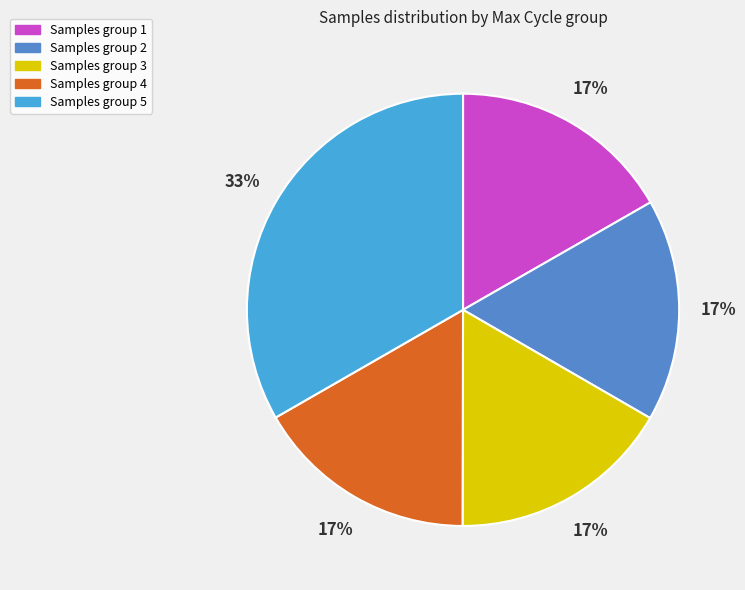

Does any single category account for the majority?

No